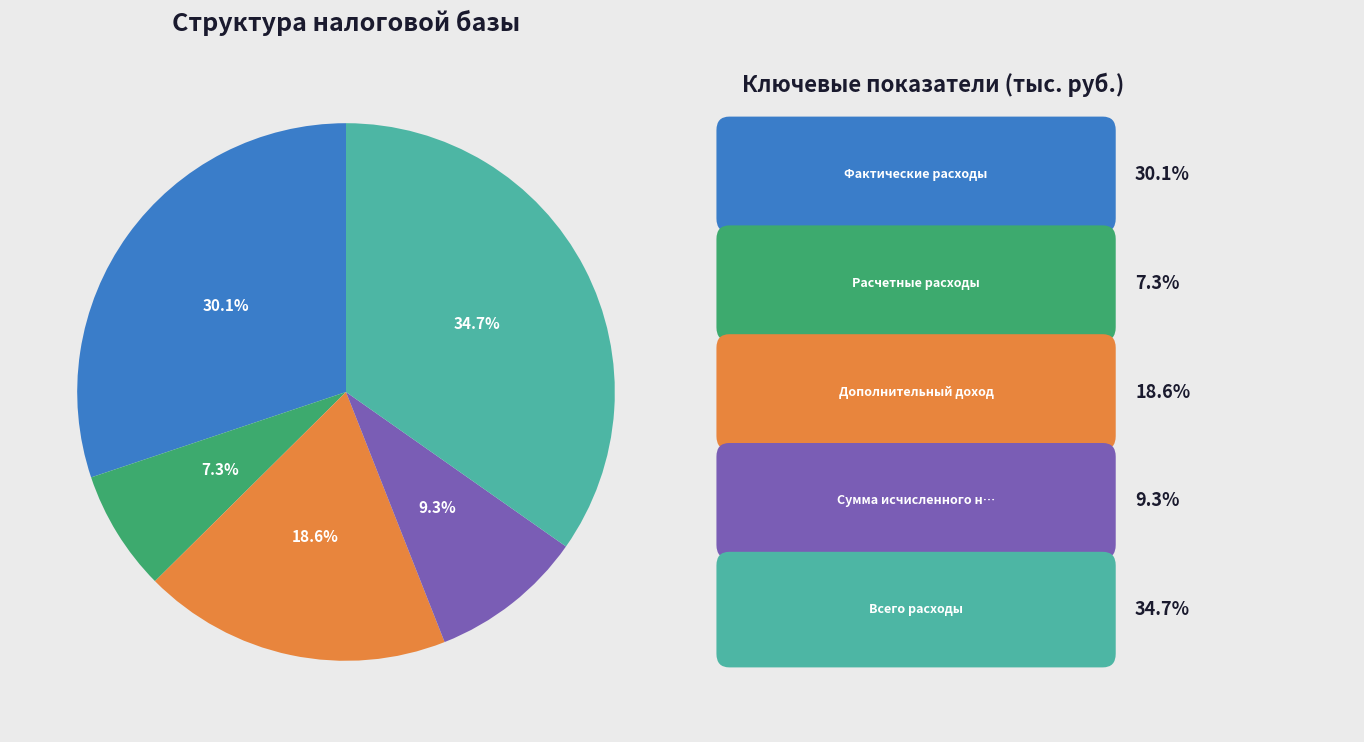

Does any single category account for the majority?

No